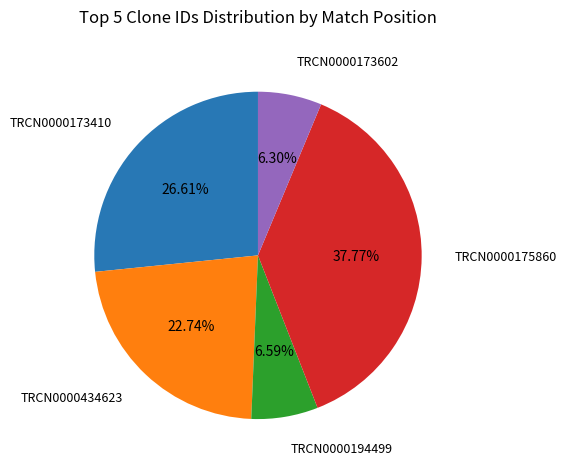

How many slices are in this pie chart?

5